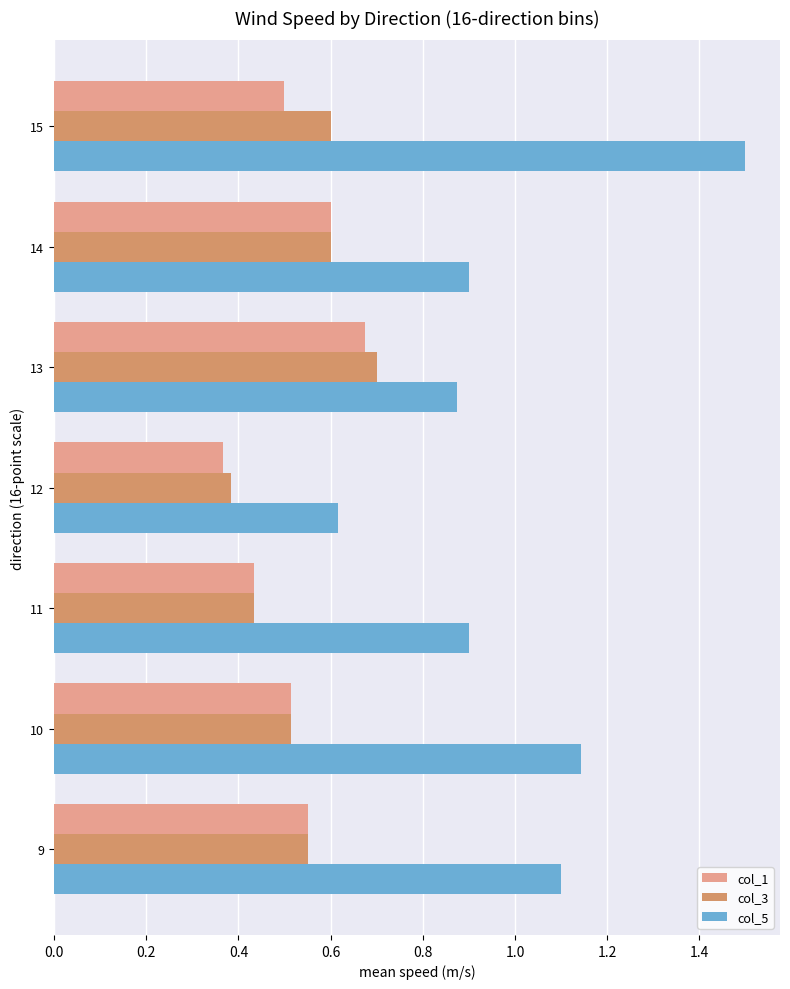

The value of col_1 at 15 is 0.9. True or false?

False